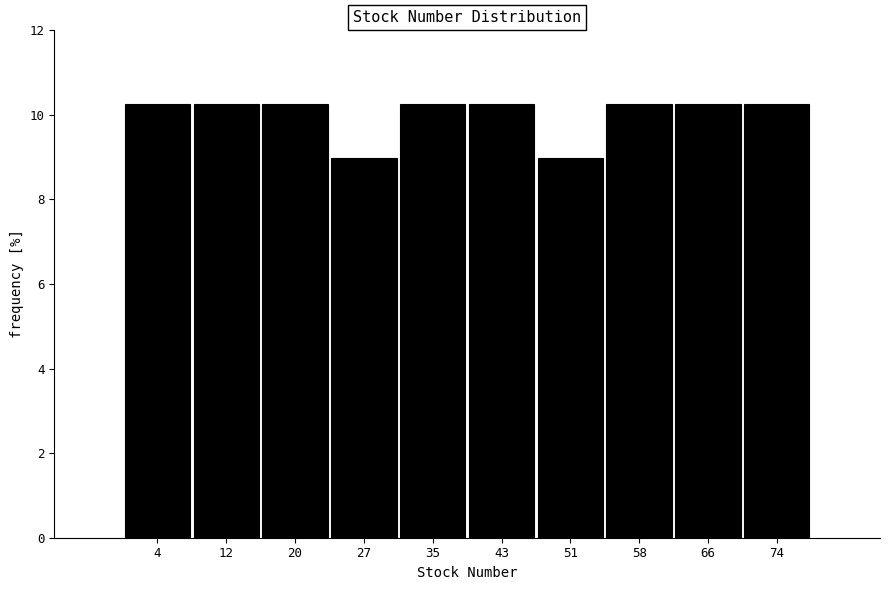

Reading right to left, extract all data points from this chart.

10.3	10.3	10.3	9.0	10.3	10.3	9.0	10.3	10.3	10.3